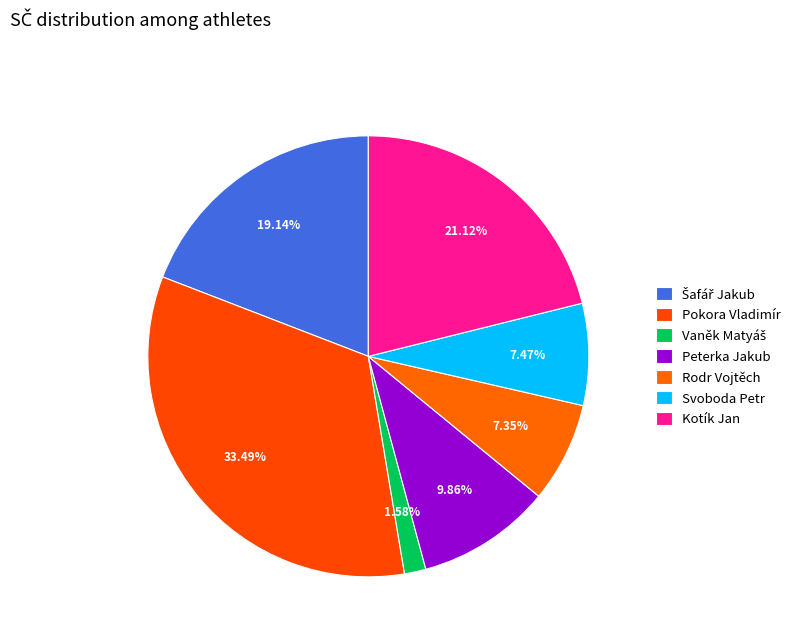

How many segments does this pie chart have?

7